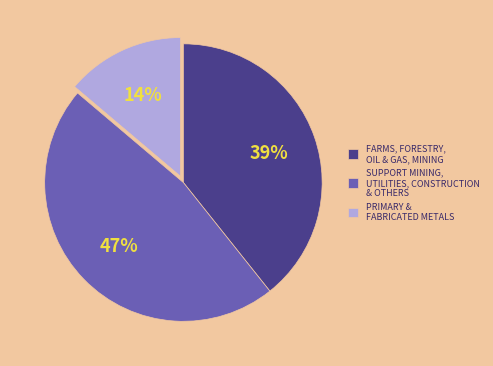

Is PRIMARY & FABRICATED METALS the majority of the pie?

No